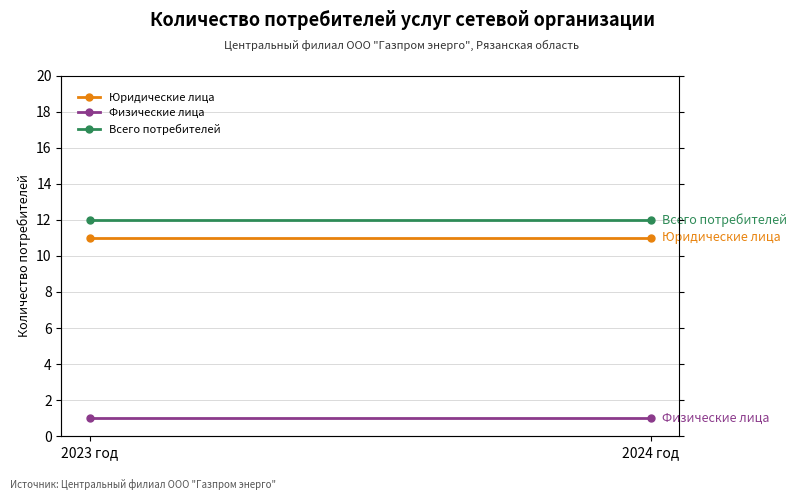

Is this an area chart (filled region under the line)?

No